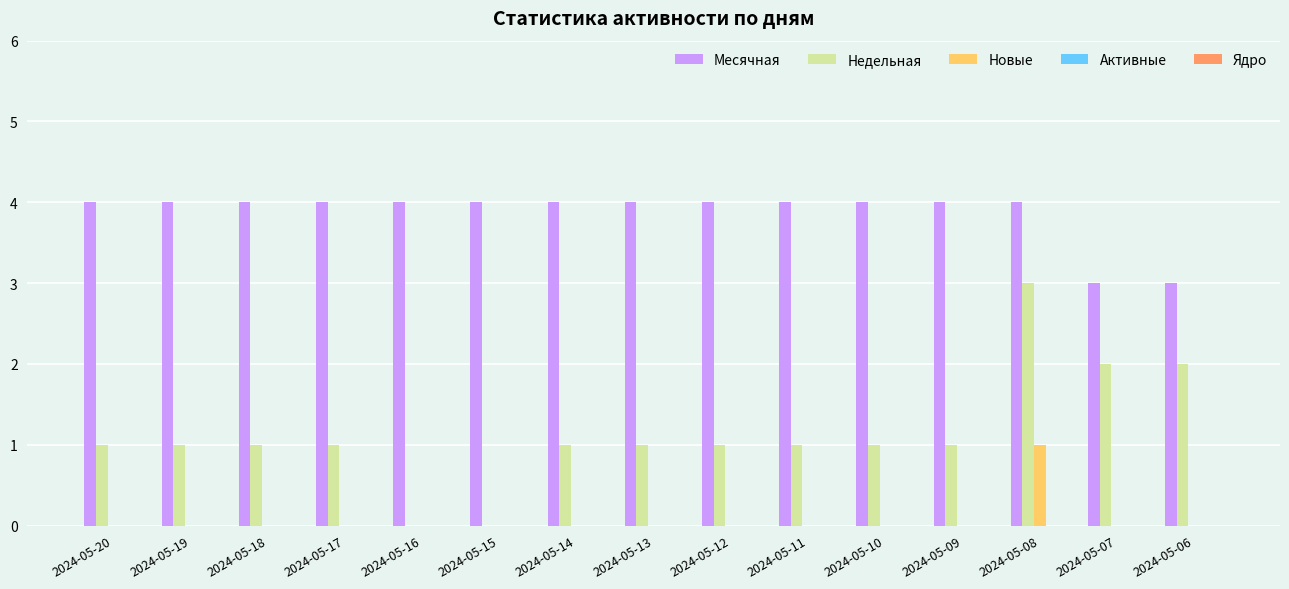

At which label does Новые reach its peak?

2024-05-08